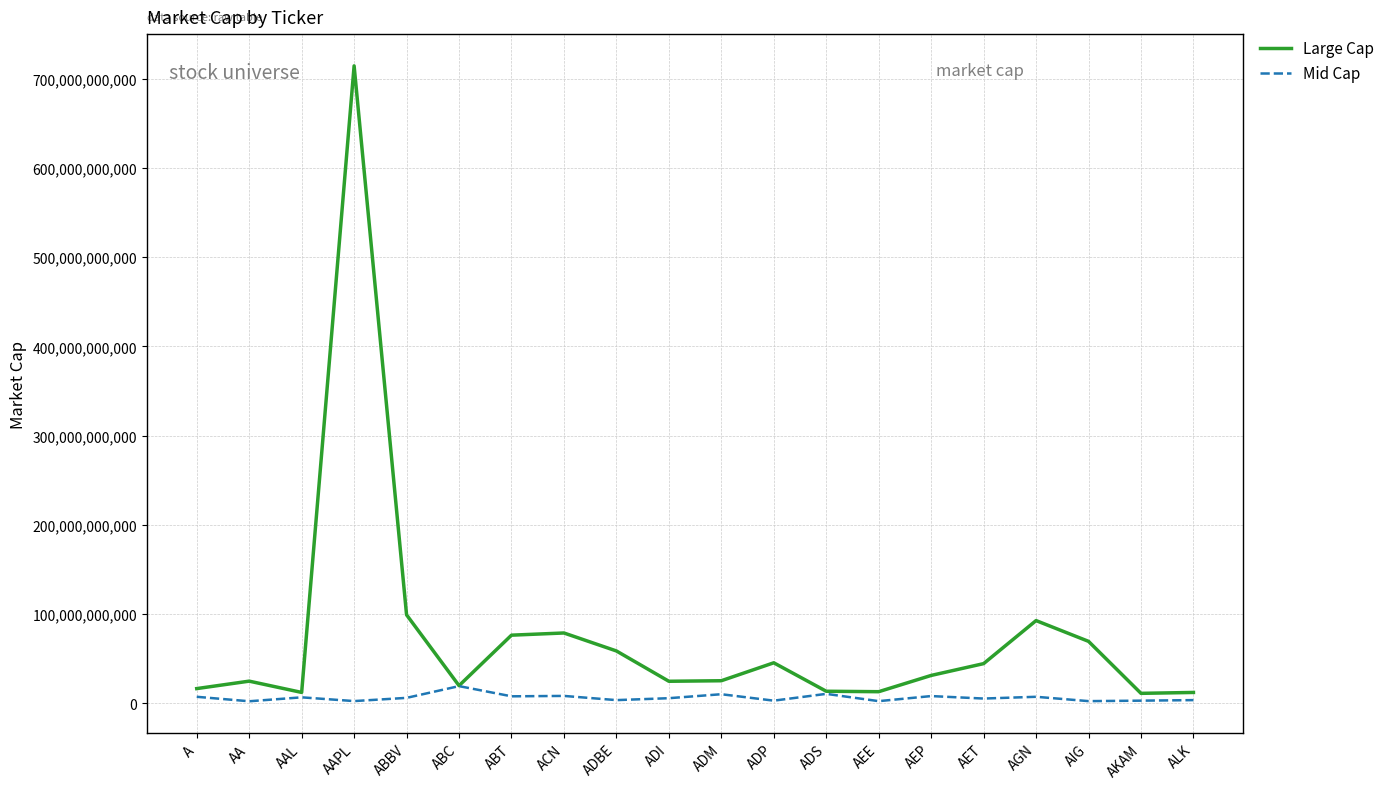

Which series has the largest range (max minus min)?

Large Cap